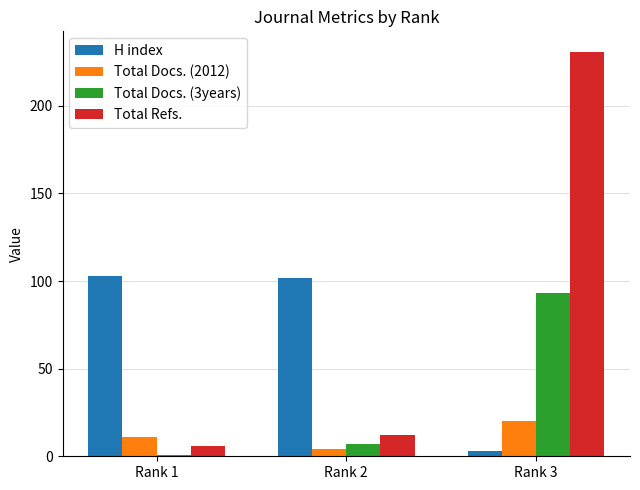

Is the value of Total Docs. (3years) at Rank 1 greater than the value of Total Docs. (2012) at Rank 1?

No